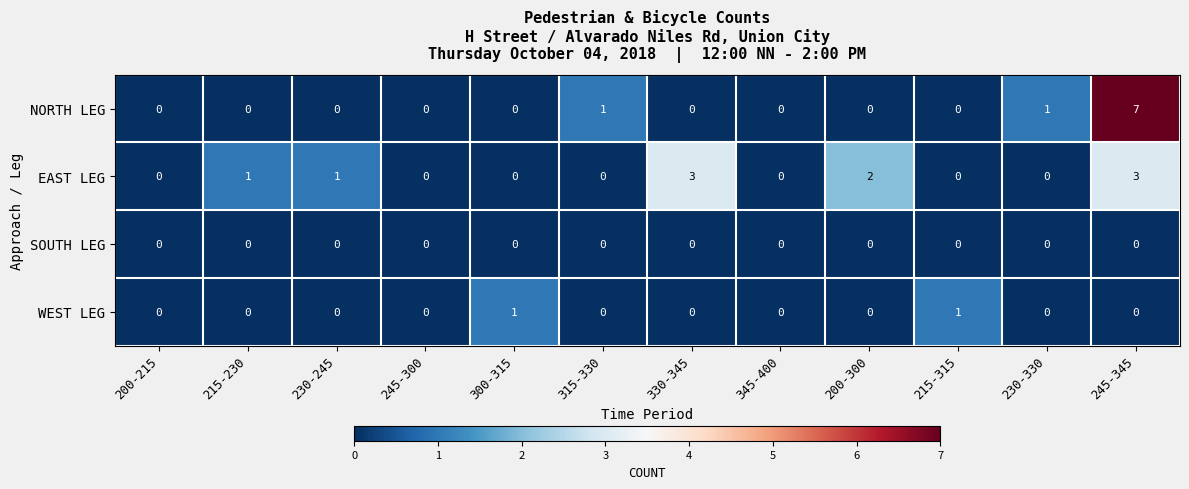

The value of EAST LEG at 200-215 is 0. True or false?

True